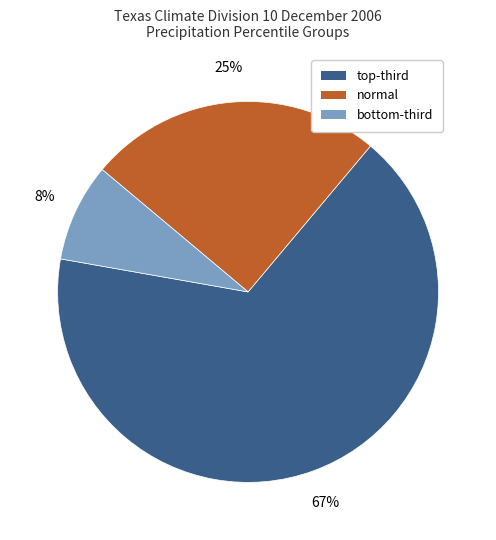

Count the number of slices in the pie.

3